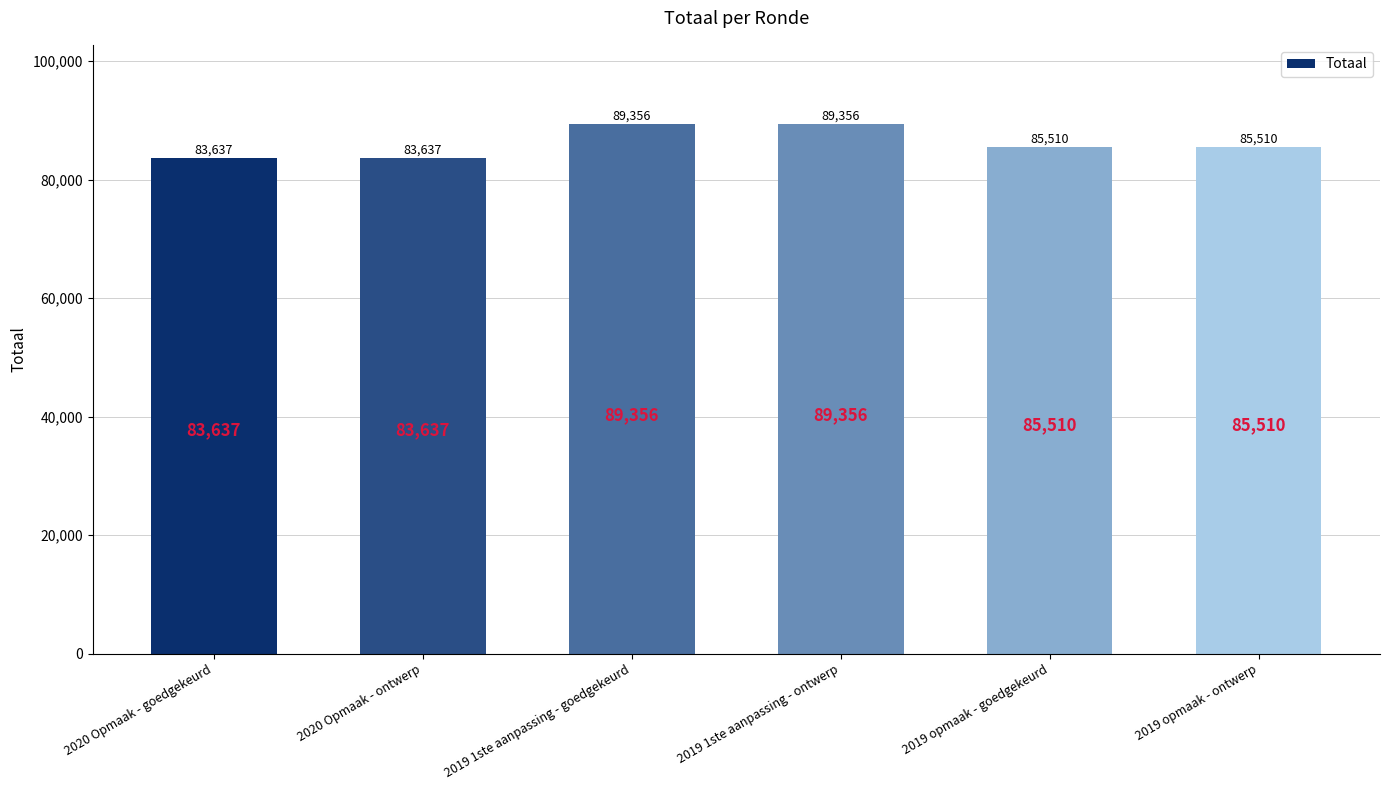

Is it true that the value at 2019 1ste aanpassing - ontwerp is 130607?

False